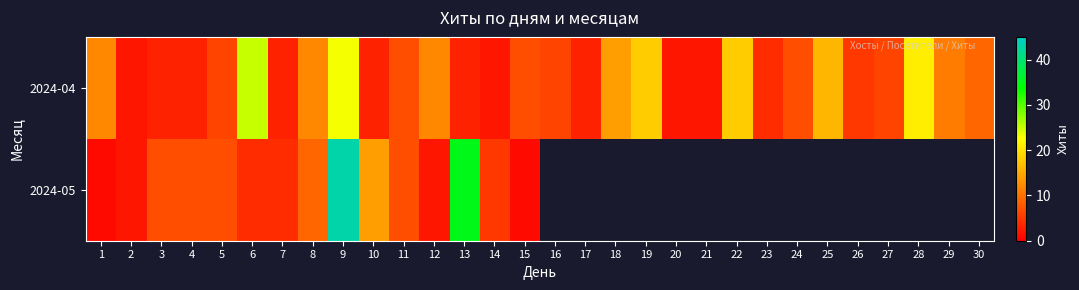

What is the minimum value for 2024-05?

1.0